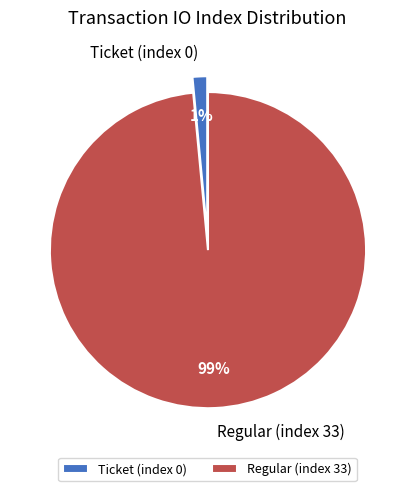

Is the sum of Regular (index 33) and Ticket (index 0) greater than half?

Yes